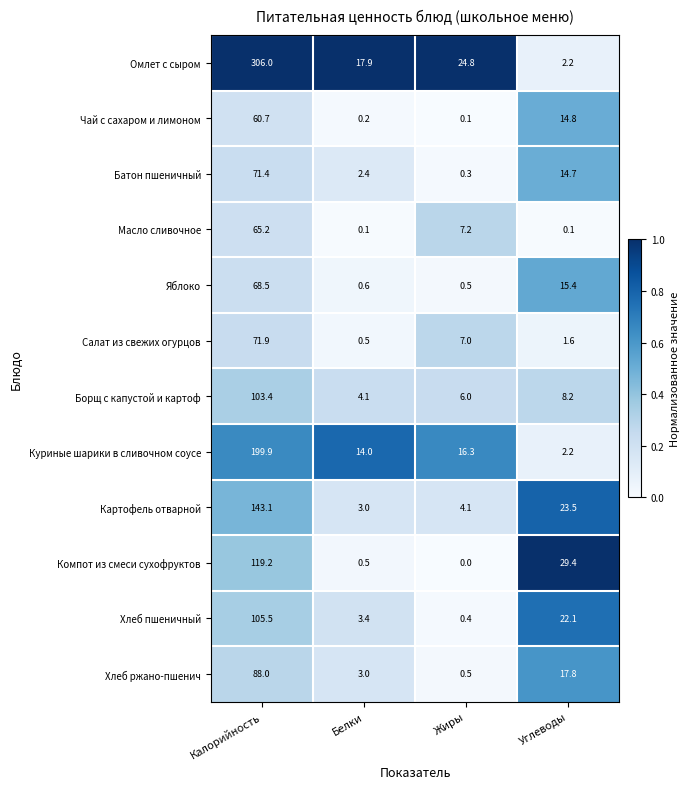

List the labels in order of Хлеб ржано-пшенич value, smallest first.

Жиры, Белки, Углеводы, Калорийность